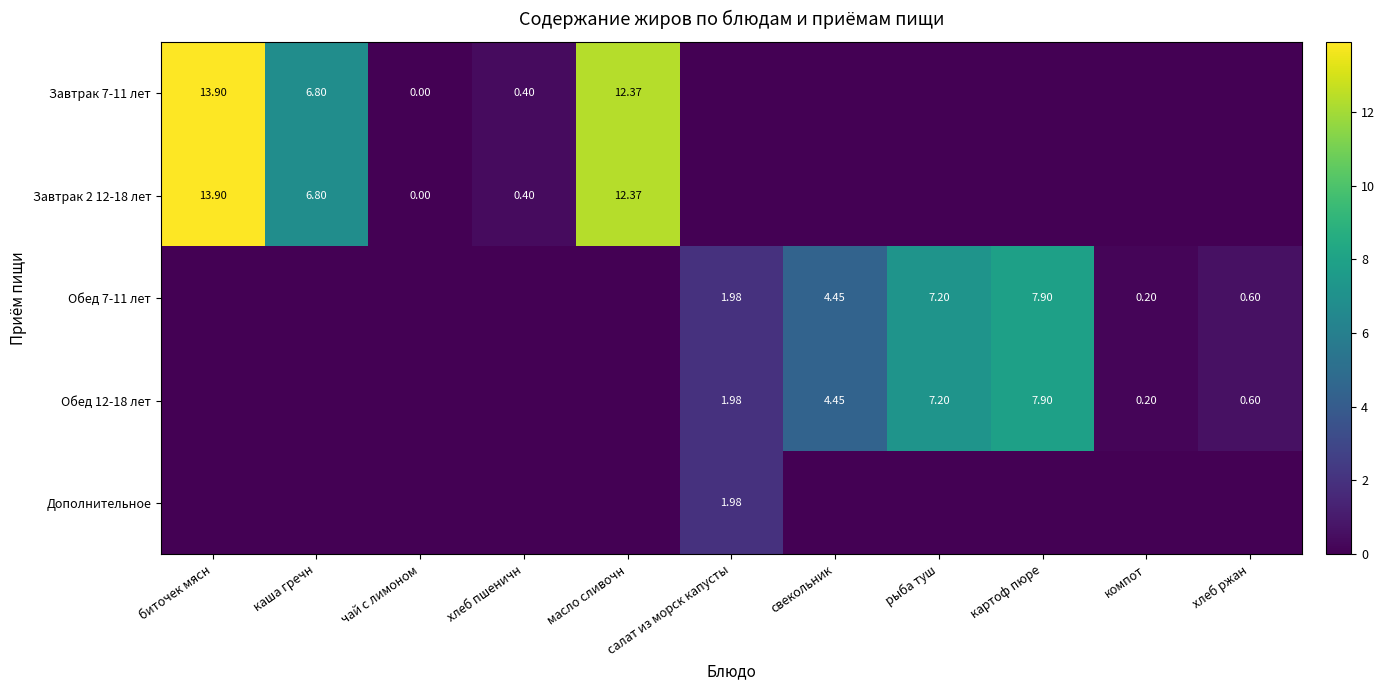

What is the sum of the Завтрак 7-11 лет values at масло сливочн and свекольник?

12.4